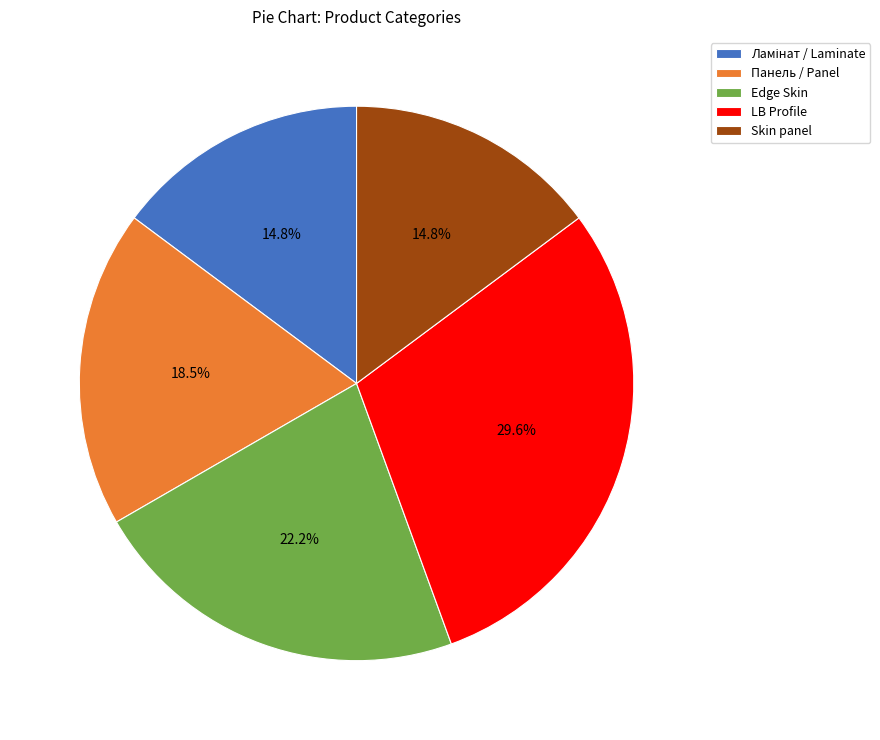

Which category has the biggest portion of the pie?

LB Profile